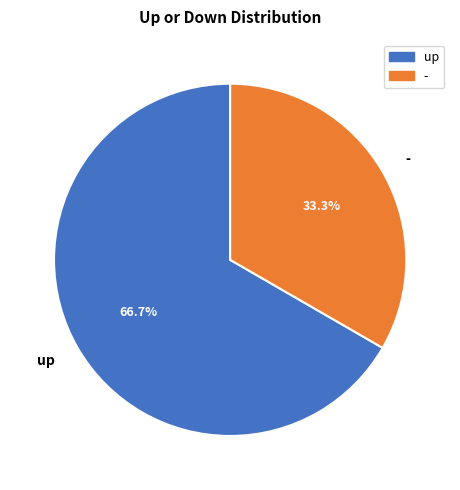

To the nearest percent, what is the difference between the largest and smallest slice percentages?

33%